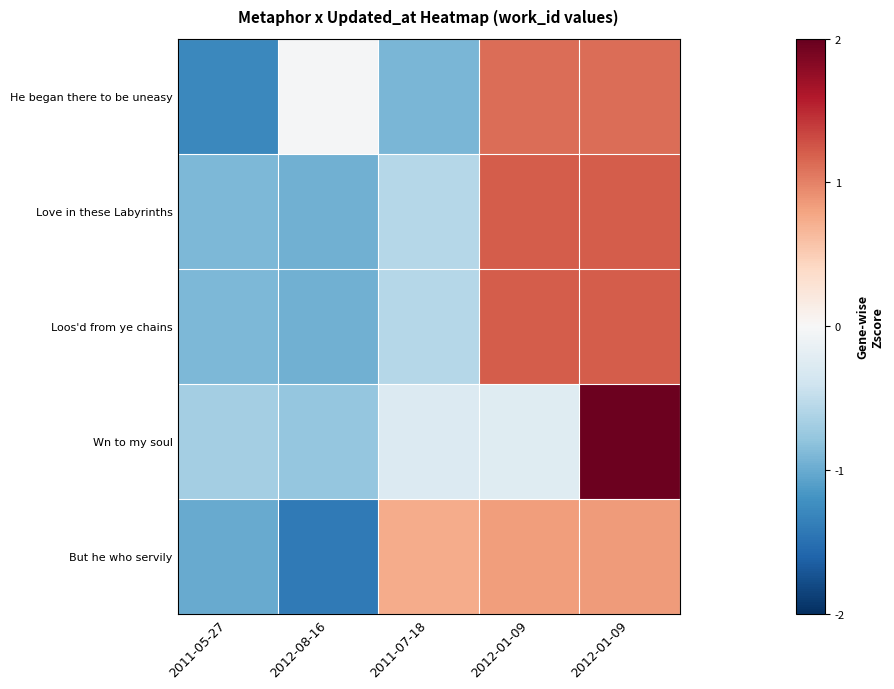

Rank the series at 2012-08-16 from highest to lowest value.

He began there to be uneasy, Wn to my soul, Love in these Labyrinths, Loos'd from ye chains, But he who servily